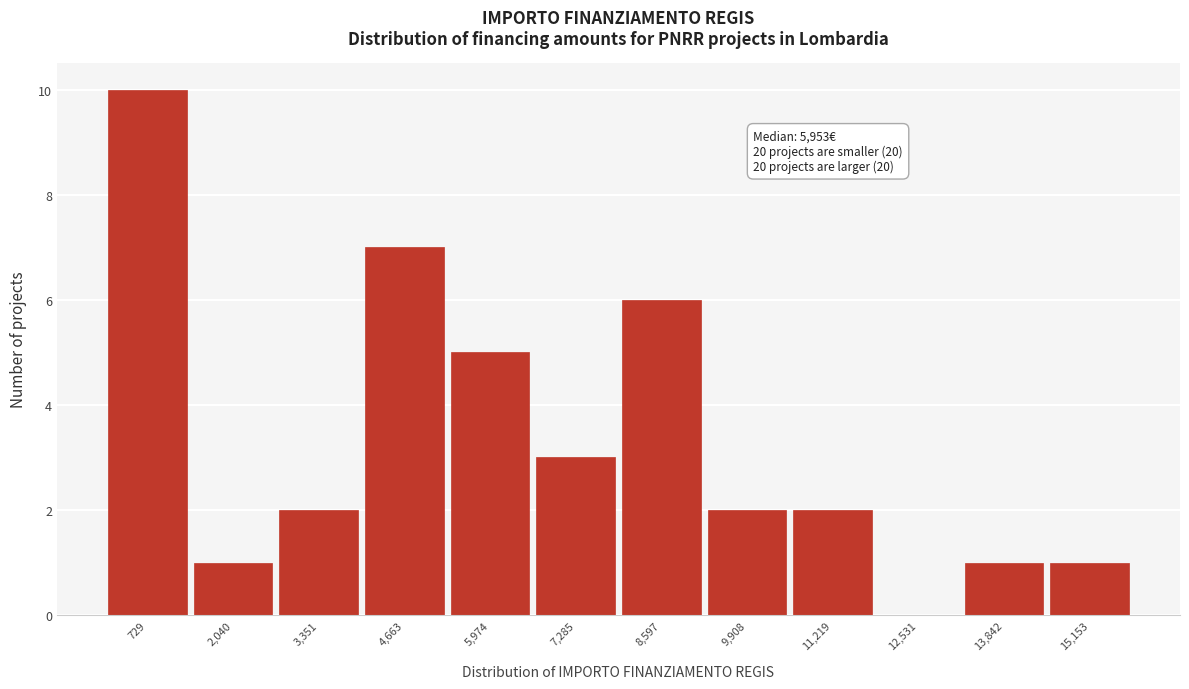

Reading left to right, transcribe all the data shown in this chart.

729=10	2,040=1	3,351=2	4,663=7	5,974=5	7,285=3	8,597=6	9,908=2	11,219=2	12,531=0	13,842=1	15,153=1